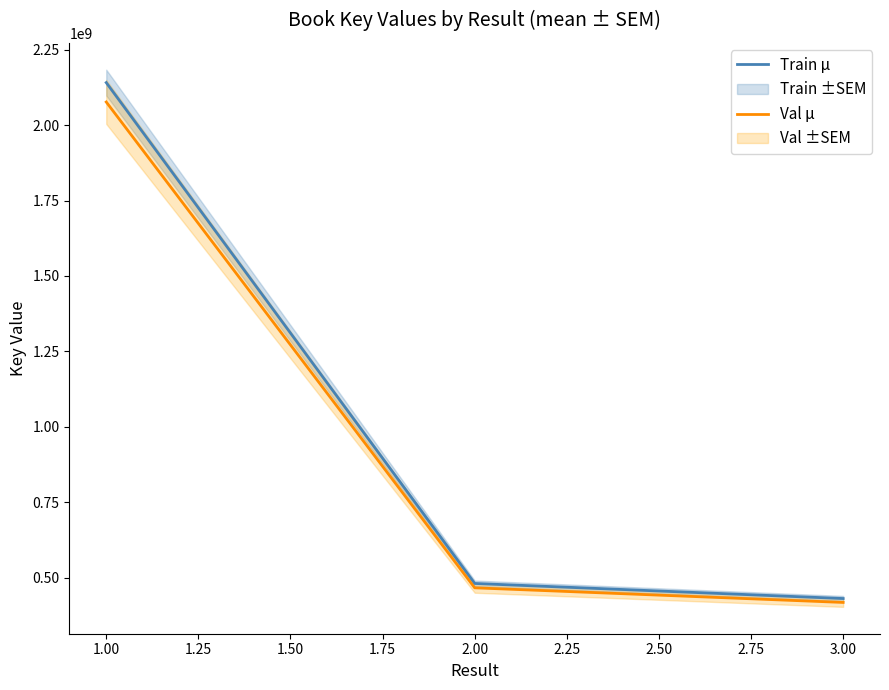

The value of Val μ at 2.00 is 466872978.5. True or false?

True